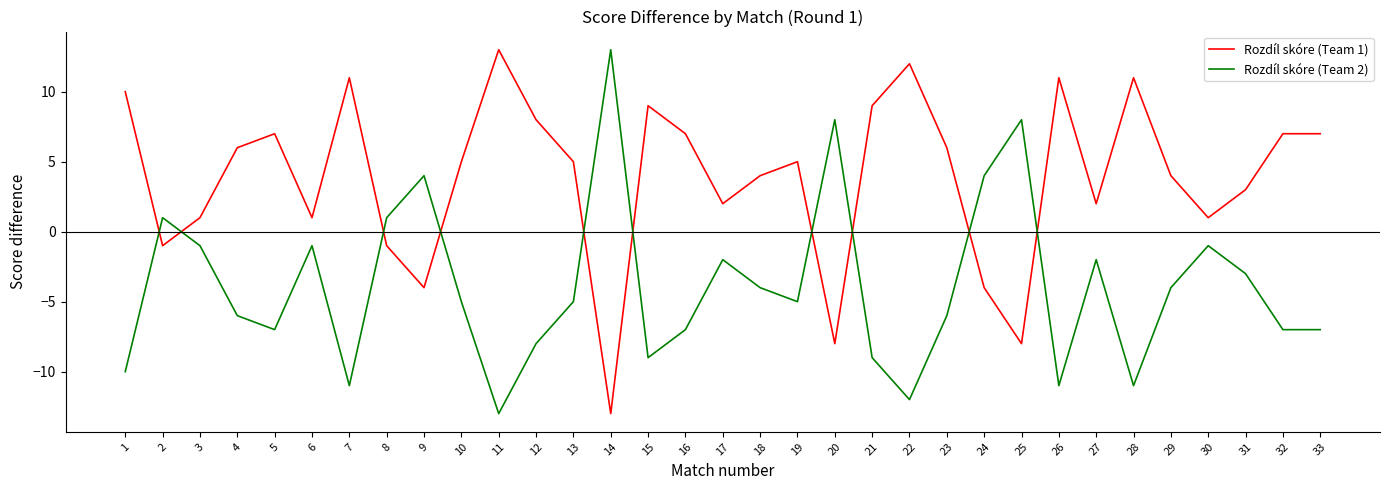

Which series has the largest total across all categories?

Rozdíl skóre (Team 1)